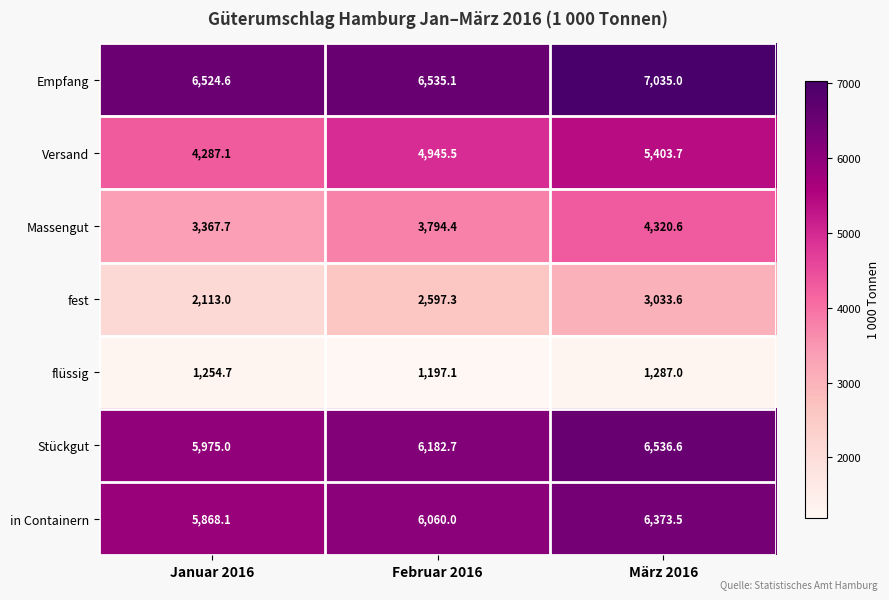

What is the maximum value shown in the chart?

7035.0